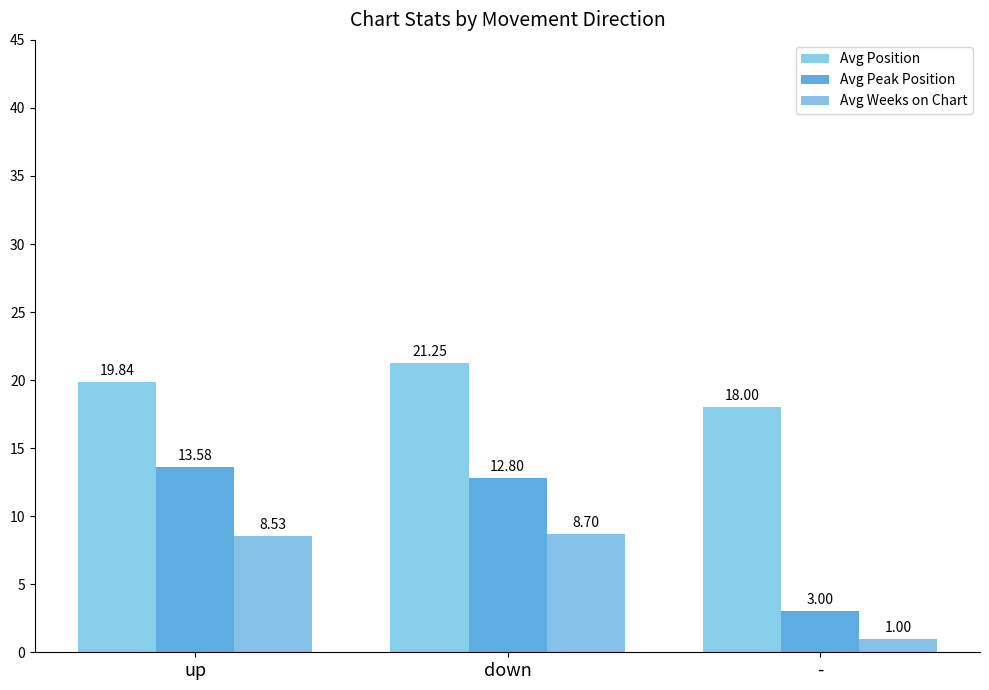

What is the total value across all series at down?

42.8